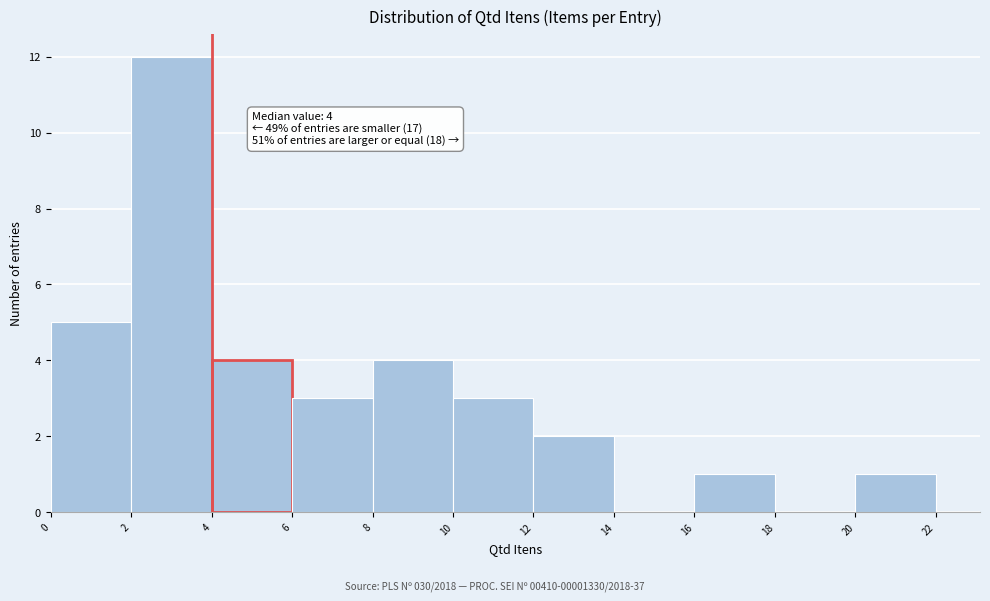

Over which range of the x-axis is the bar tallest?

2 to 4